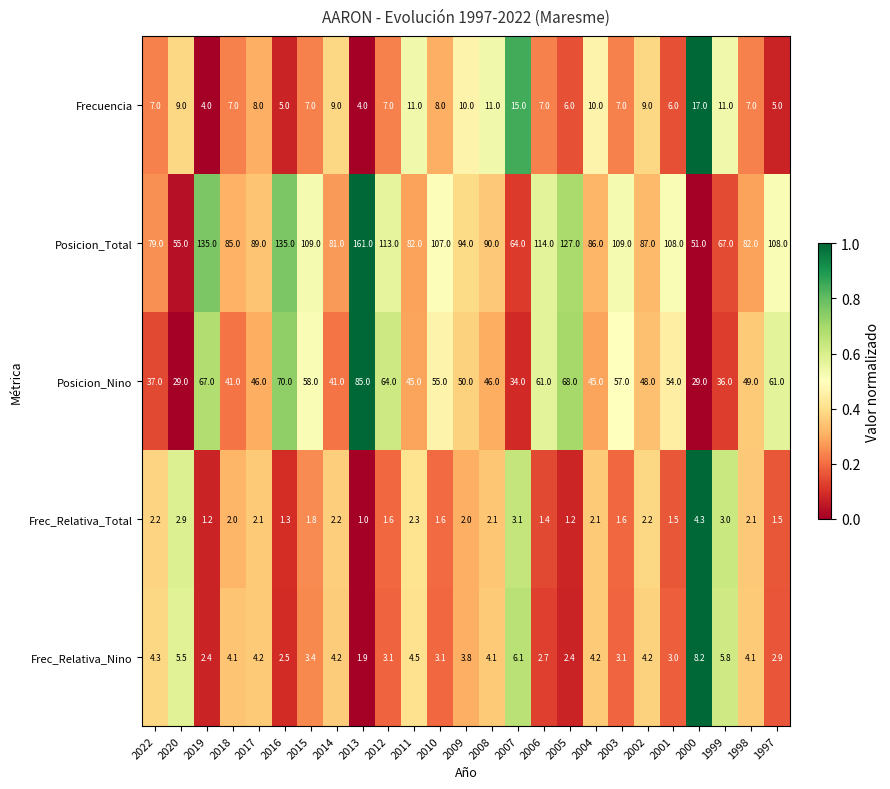

Which series has the largest total across all categories?

Posicion_Total